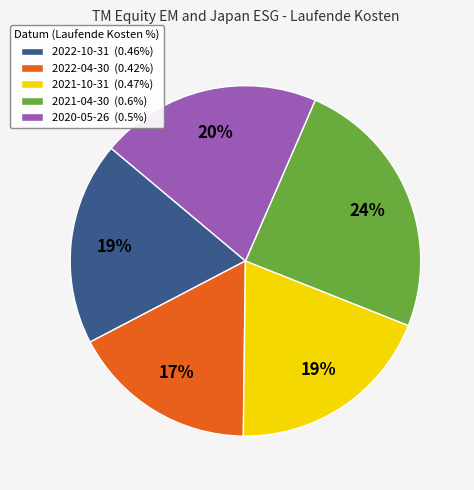

Is it true that 2022-10-31 is 5% of the pie?

False